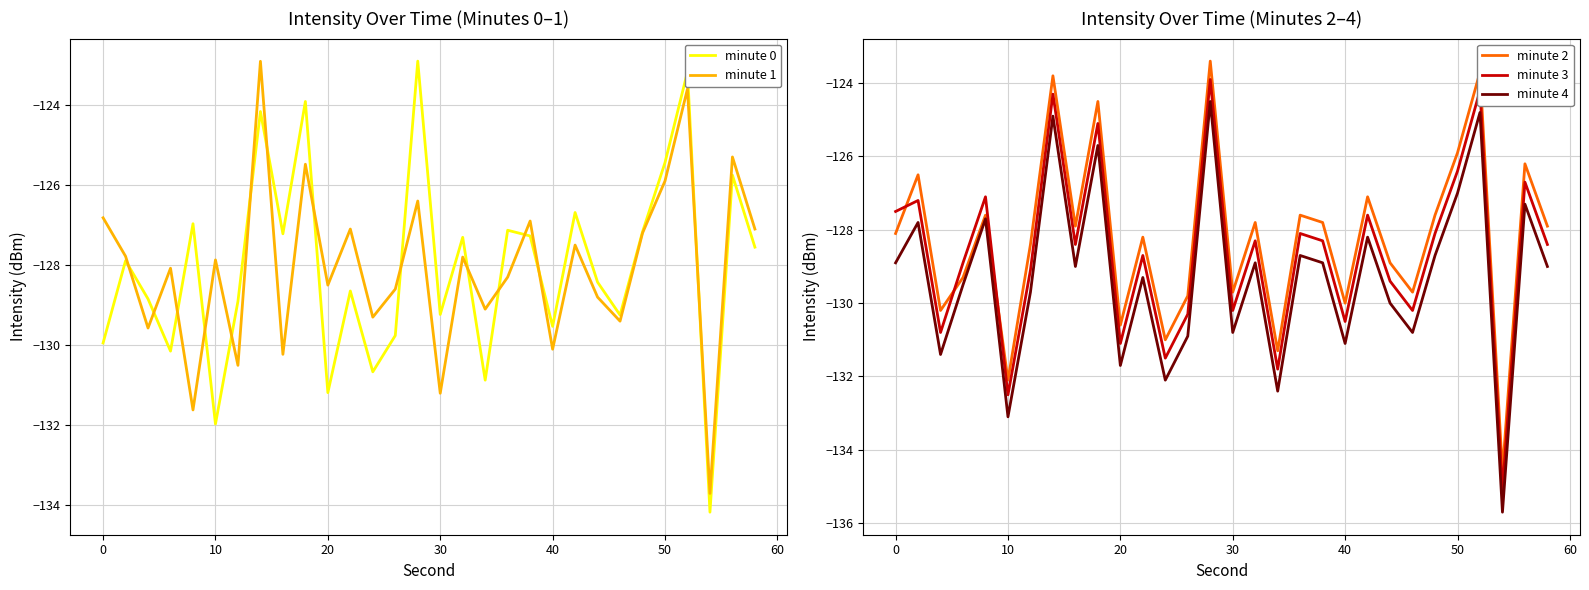

The minute 0 series shows -203.7 at 10. True or false?

False